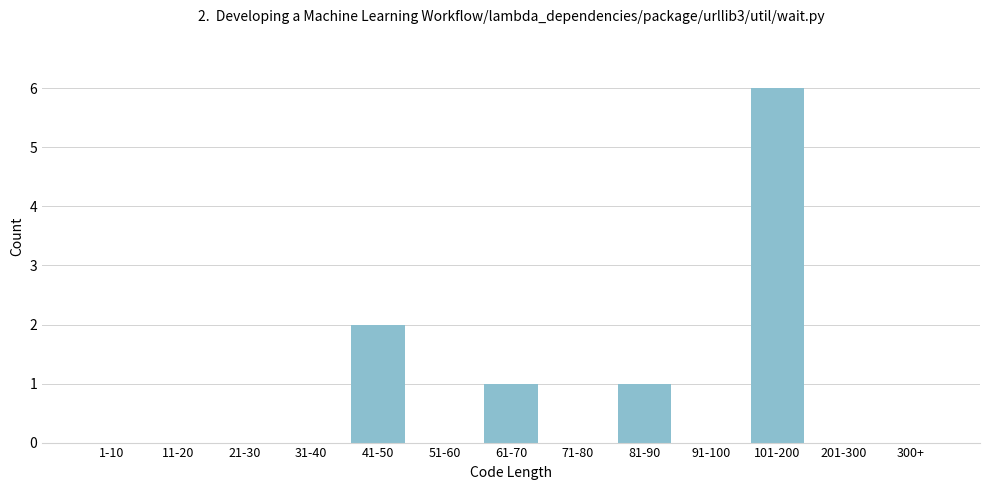

Reading left to right, transcribe all the data shown in this chart.

1-10=0	11-20=0	21-30=0	31-40=0	41-50=2	51-60=0	61-70=1	71-80=0	81-90=1	91-100=0	101-200=6	201-300=0	300+=0